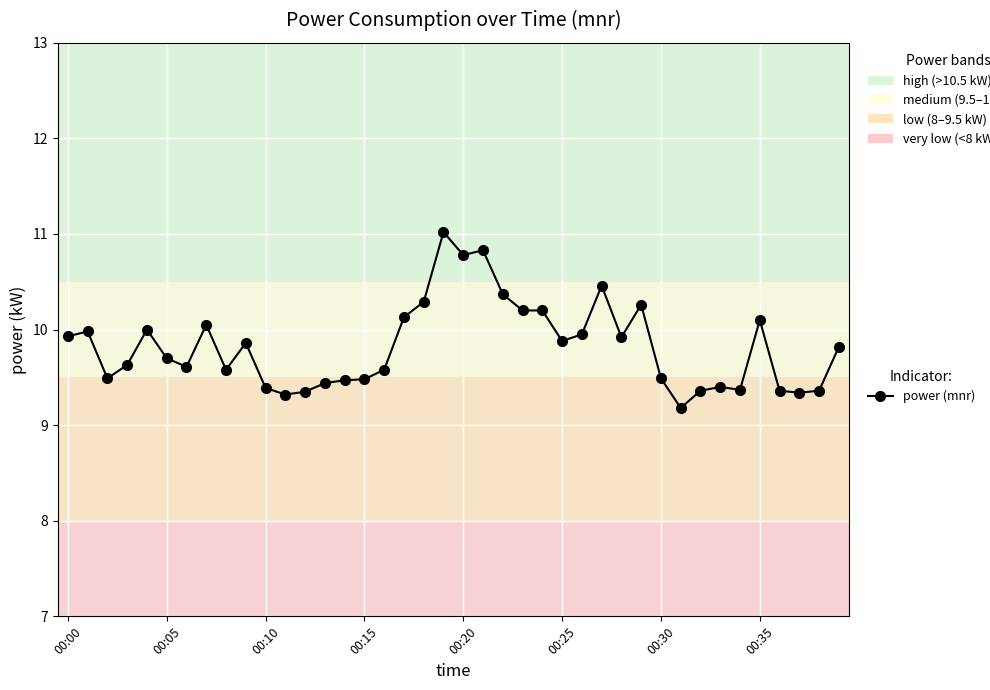

What is the smallest value displayed?

9.2